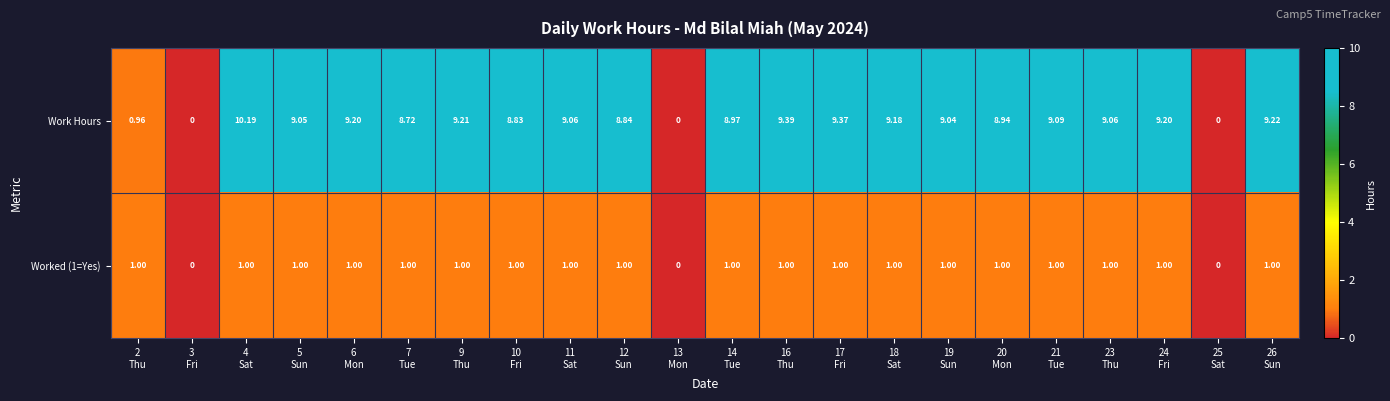

Rank the series by their maximum value, from lowest to highest.

Worked (1=Yes), Work Hours